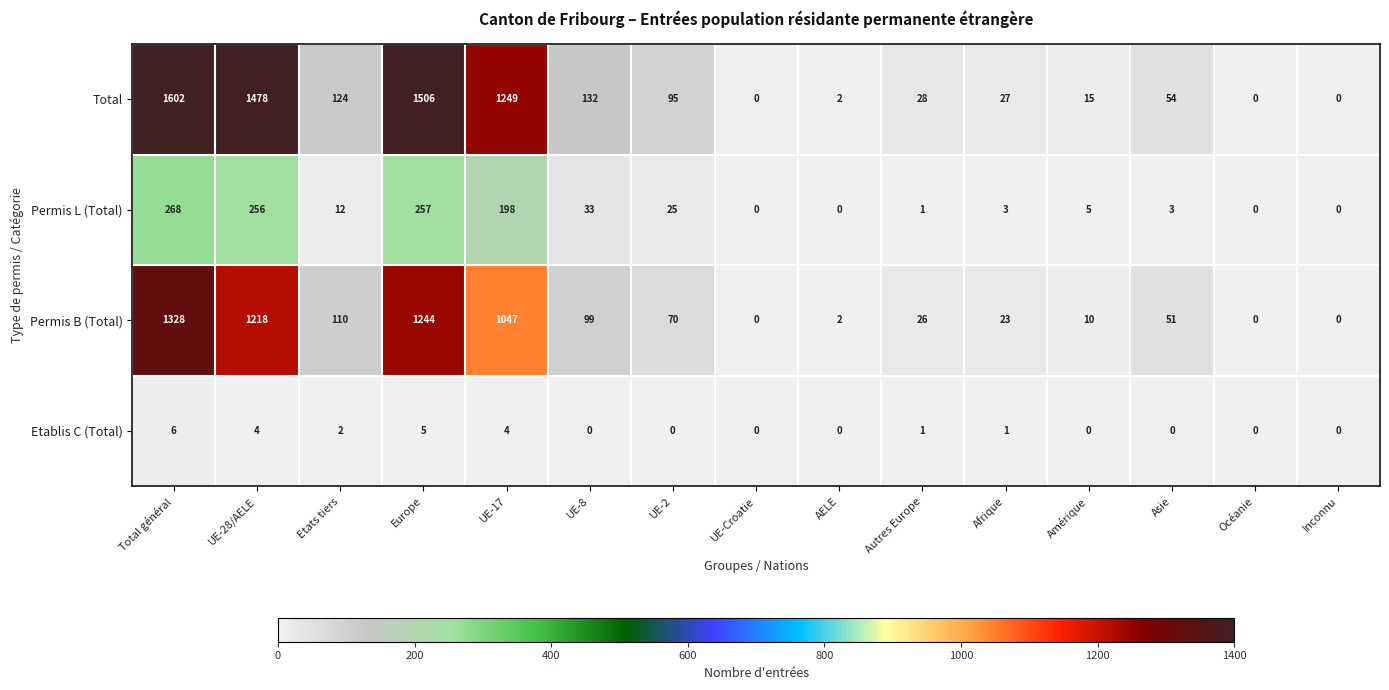

Which series has the largest range (max minus min)?

Total